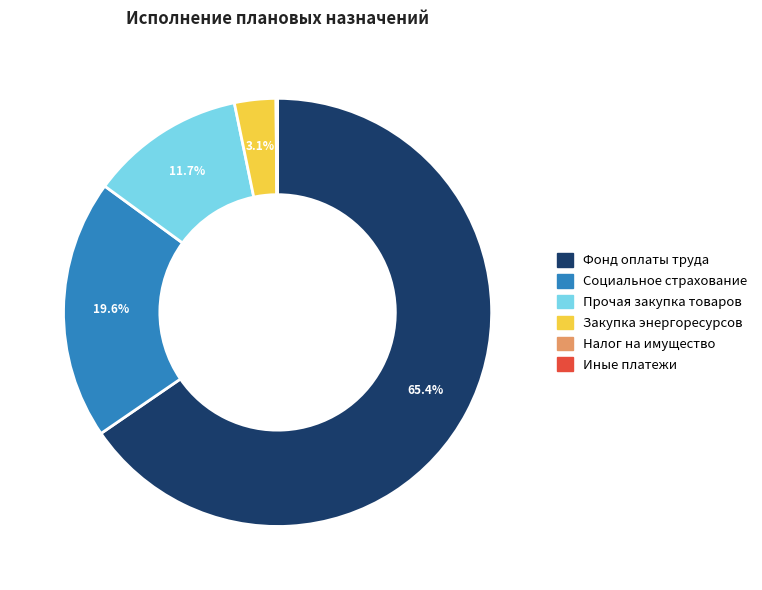

Which category has the biggest portion of the pie?

Фонд оплаты труда